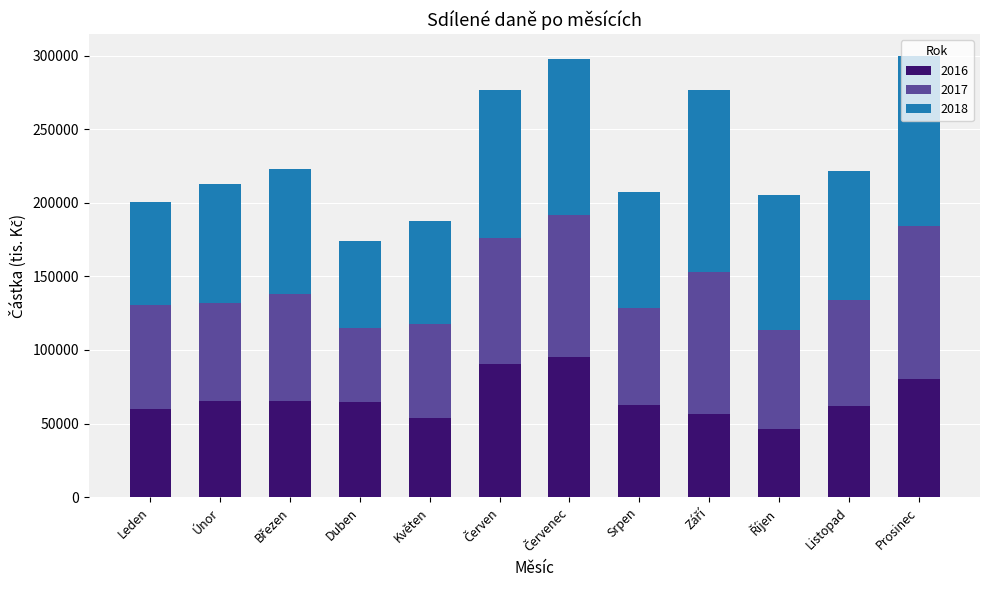

What is the highest value of the 2016 series?

95345.6